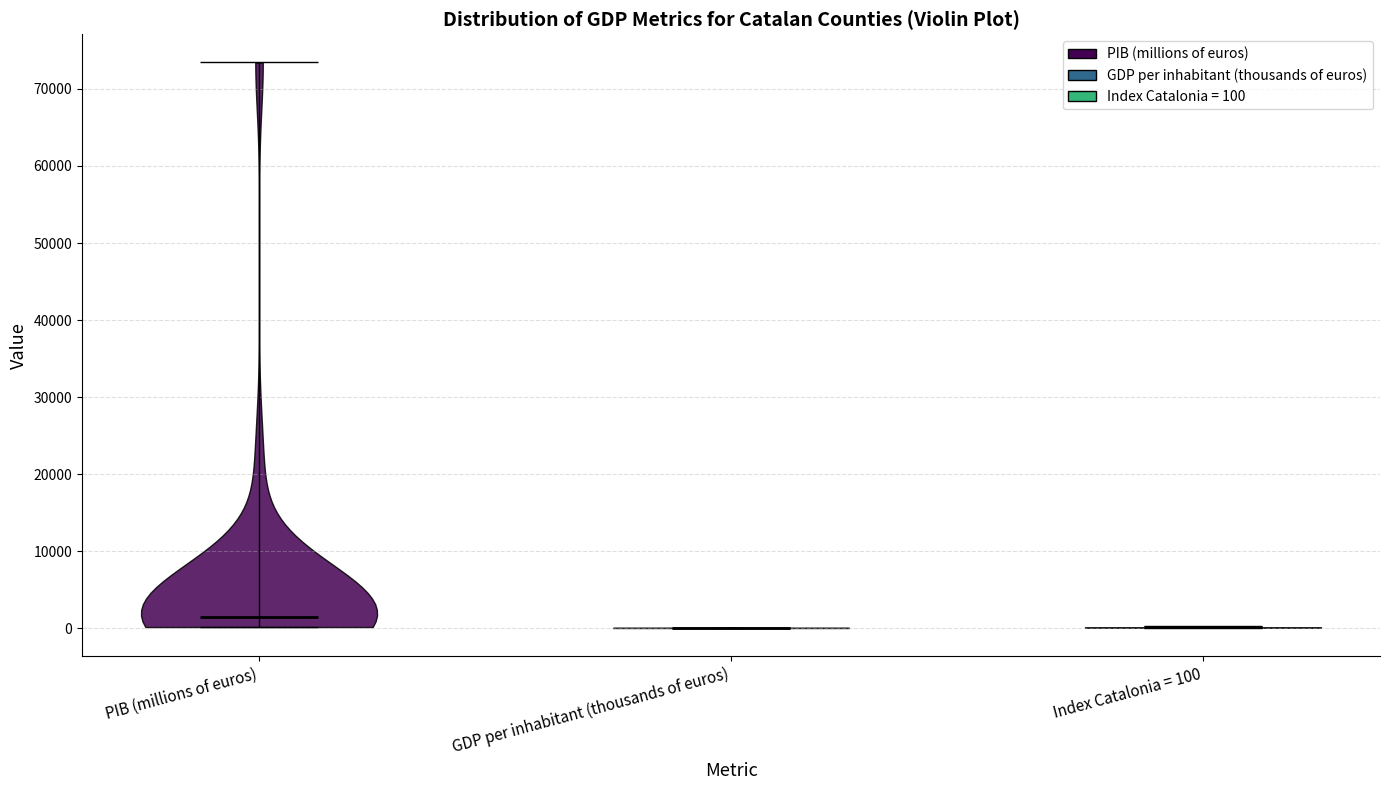

Reading left to right, read every violin against the y-axis: where its median line is, and the lowest and highest points it reaches. The values are not printed on the chart, so give them approximately, as read against the axis.

PIB (millions of euros): median line 2000, lowest point 0, highest point 73000
GDP per inhabitant (thousands of euros): median line 0, lowest point 0, highest point 0
Index Catalonia = 100: median line 0, lowest point 0, highest point 0